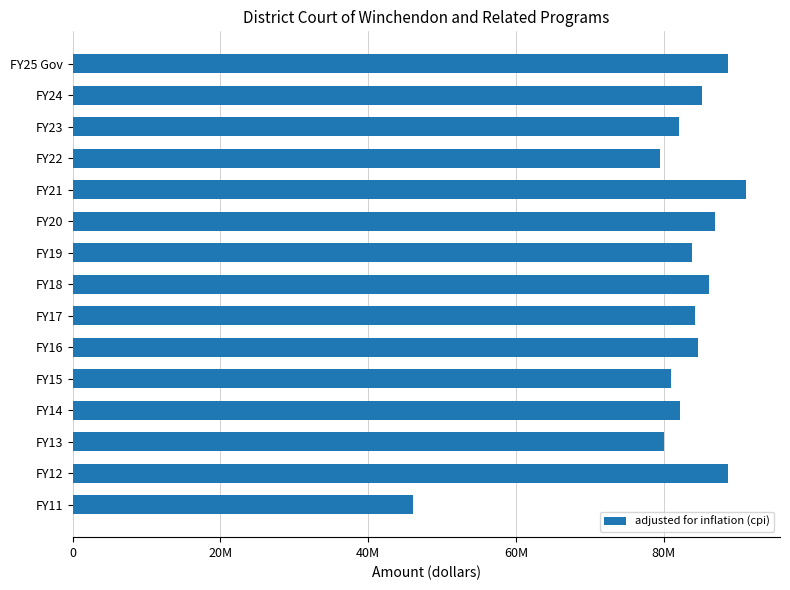

What is the difference between the second highest and second lowest values?

9160007